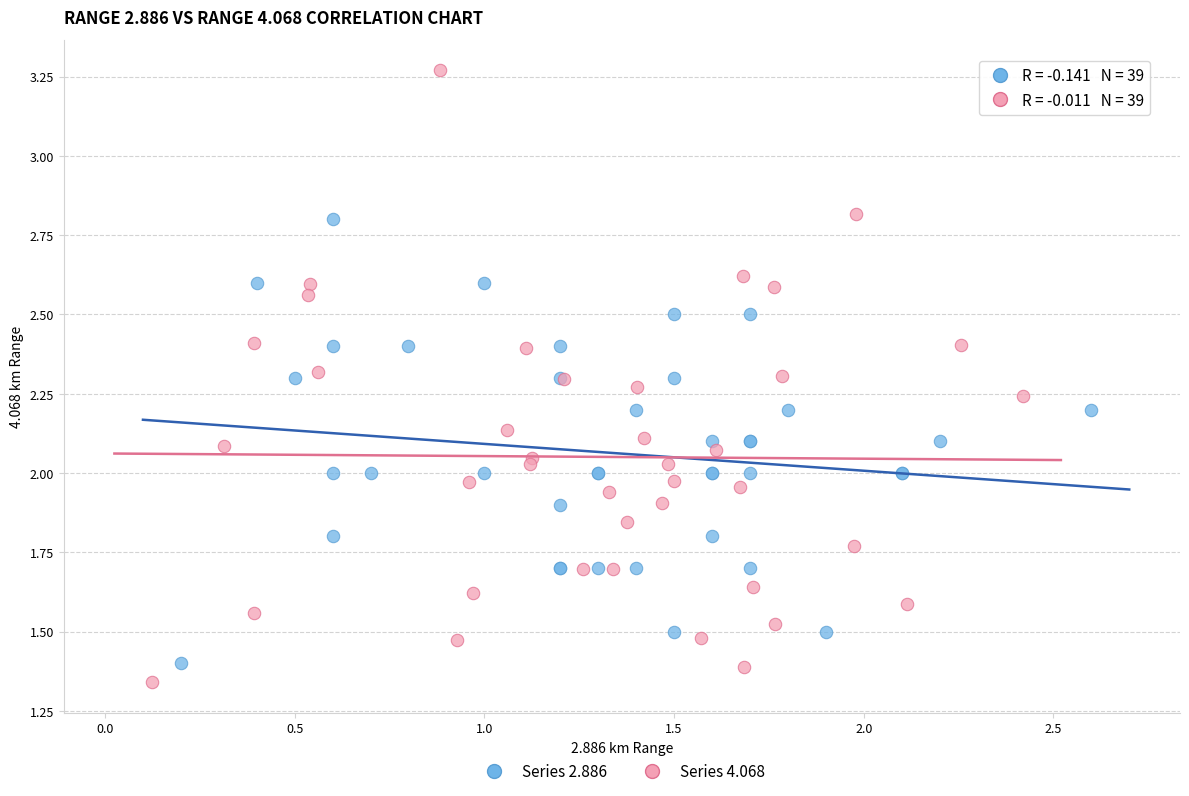

Which series has the largest Y range (max minus min)?

Series 4.068